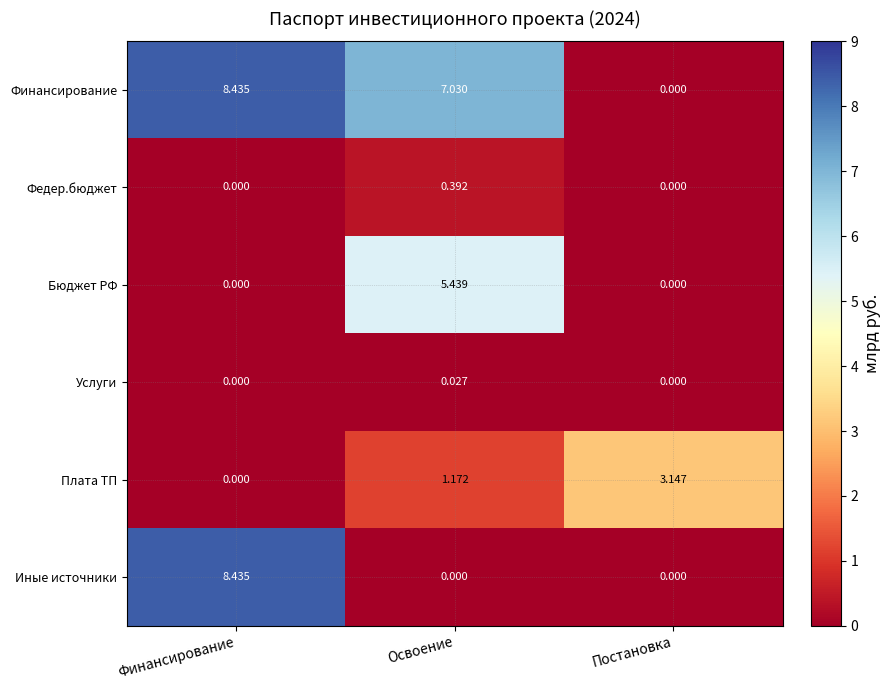

At Освоение, list the series in order from smallest to largest.

Иные источники, Услуги, Федер.бюджет, Плата ТП, Бюджет РФ, Финансирование